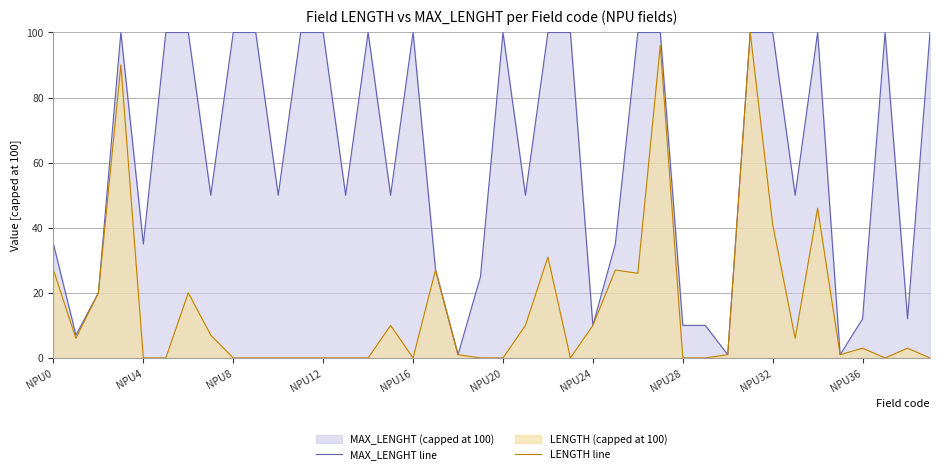

True or false: MAX_LENGHT line and LENGTH line cross at least once.

False